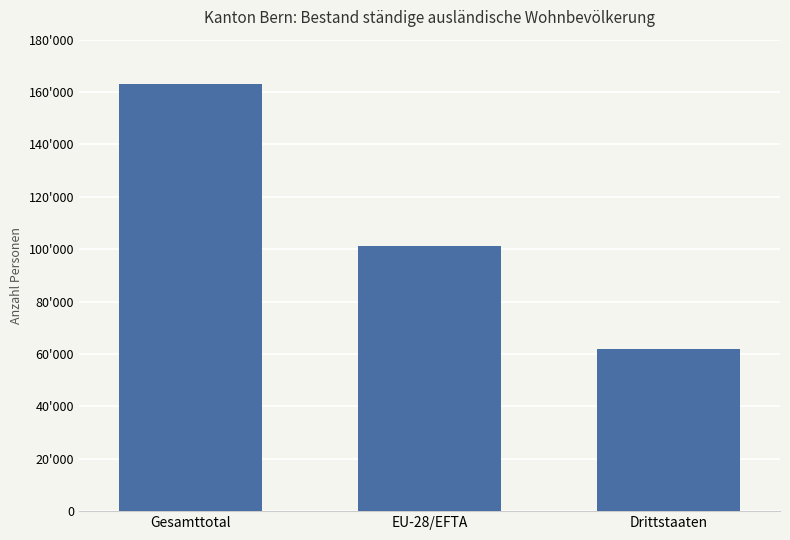

Does the chart contain any negative values?

No